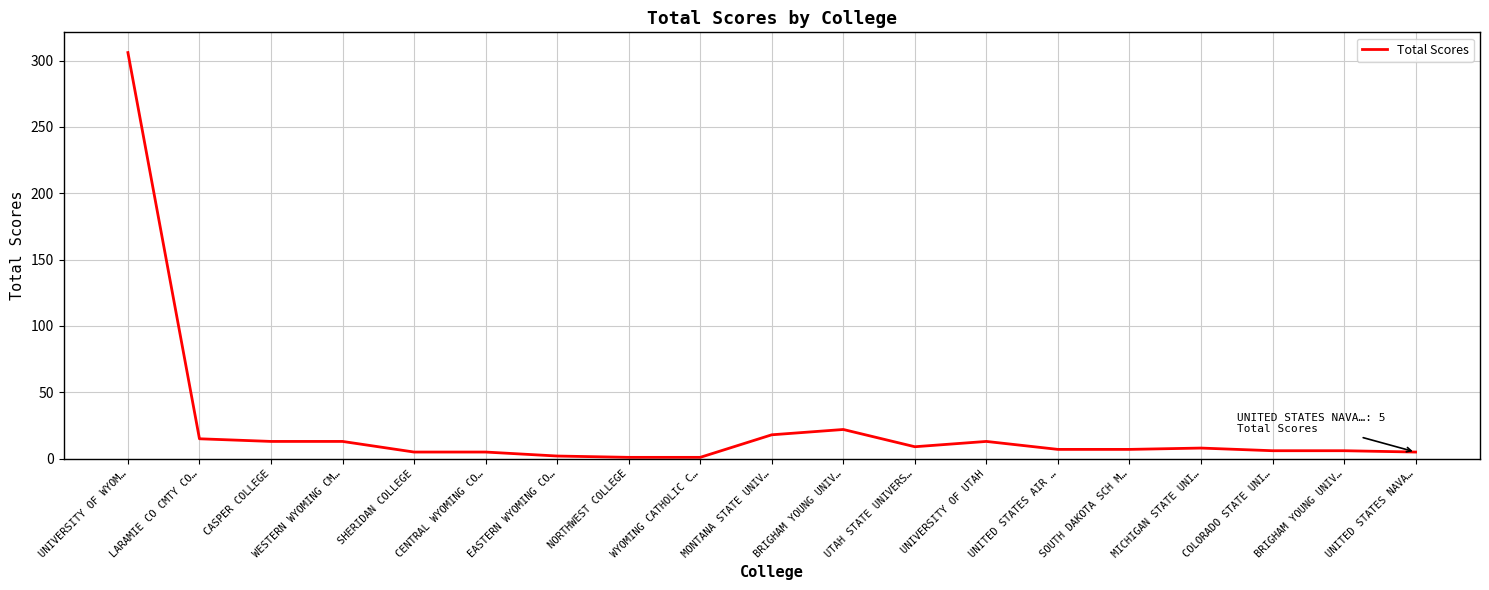

Is this an area chart (filled region under the line)?

No